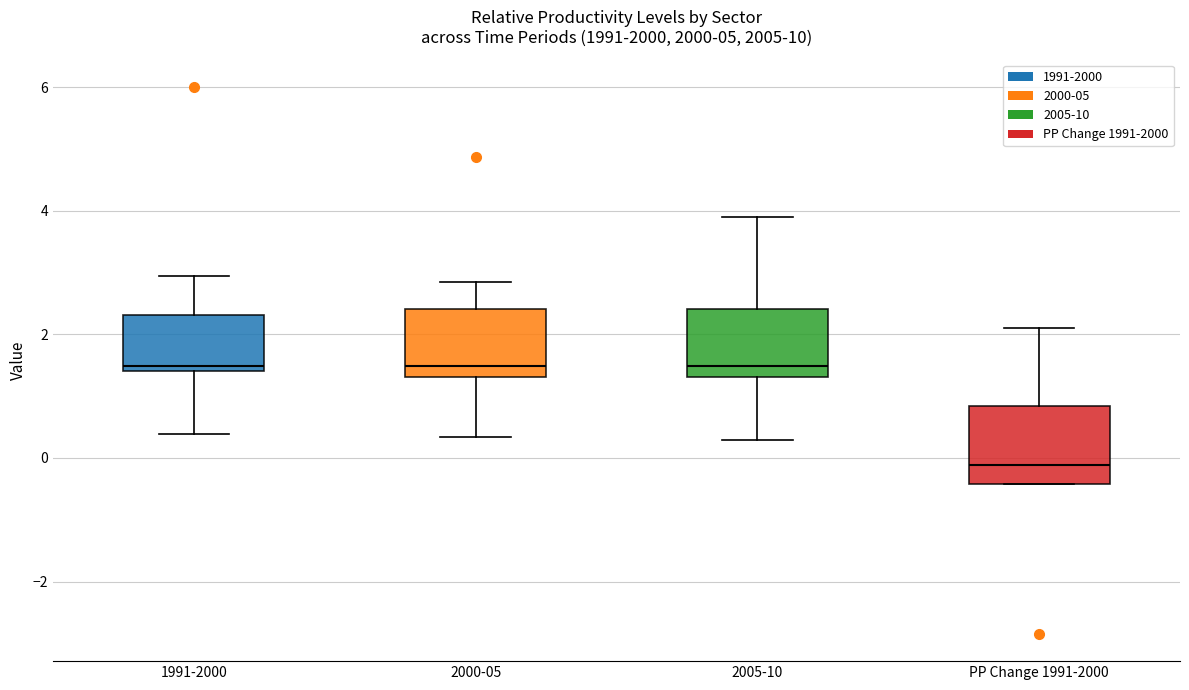

Reading left to right, read every box against the y-axis: the position of its median line, the range the box covers, and the ends of its whiskers. The values are not printed on the chart, so give them approximately, as read against the axis.

1991-2000: median 1.4 (just above the box's lower edge), box 1.4 to 2.4, whiskers 0.4 to 3.0
2000-05: median 1.4 (just above the box's lower edge), box 1.4 to 2.4, whiskers 0.4 to 2.8
2005-10: median 1.4 (just above the box's lower edge), box 1.4 to 2.4, whiskers 0.2 to 4.0
PP Change 1991-2000: median -0.2, box -0.4 to 0.8, whiskers -0.4 to 2.2